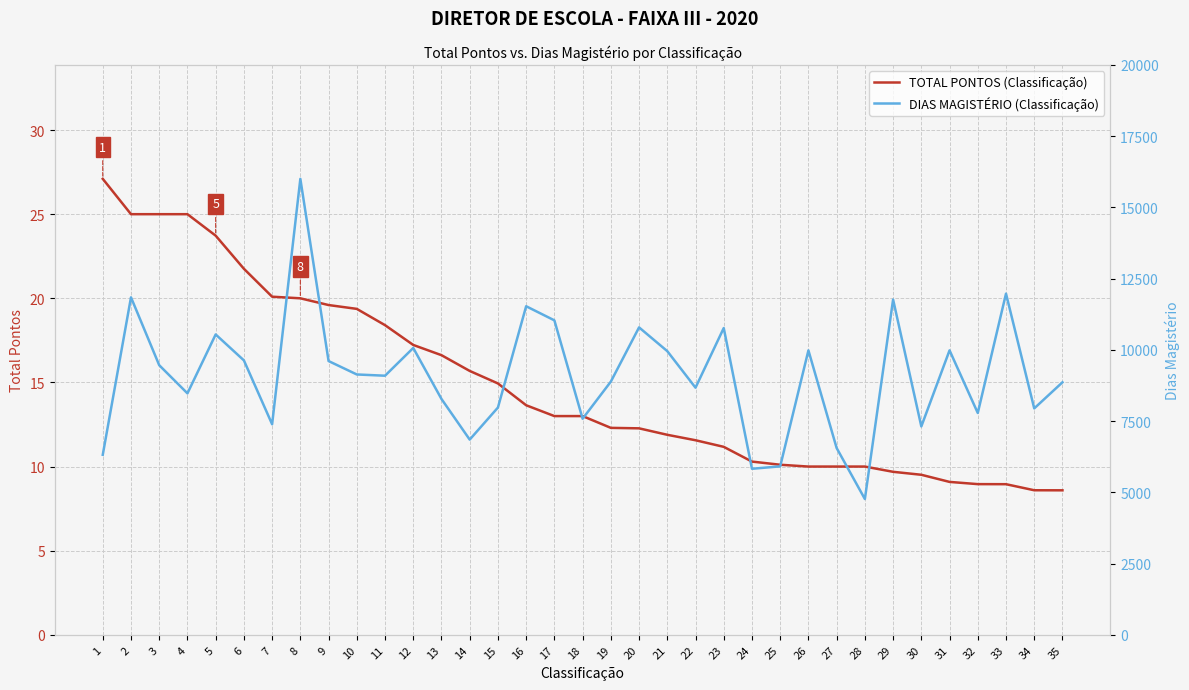

Reading left to right, extract all data points from this chart.

TOTAL PONTOS (Classificação): 27.1	25.0	25.0	25.0	23.7	21.8	20.1	20.0	19.6	19.4	18.4	17.2	16.6	15.7	14.9	13.6	13.0	13.0	12.3	12.3	11.9	11.6	11.2	10.3	10.1	10.0	10.0	10.0	9.7	9.5	9.1	9.0	9.0	8.6	8.6
DIAS MAGISTÉRIO (Classificação): 6318.0	11844.0	9462.0	8474.0	10541.0	9631.0	7390.0	16002.0	9608.0	9137.0	9093.0	10067.0	8277.0	6851.0	7976.0	11531.0	11036.0	7583.0	8886.0	10789.0	9955.0	8673.0	10766.0	5827.0	5912.0	9982.0	6555.0	4766.0	11766.0	7313.0	9983.0	7785.0	11973.0	7946.0	8862.0